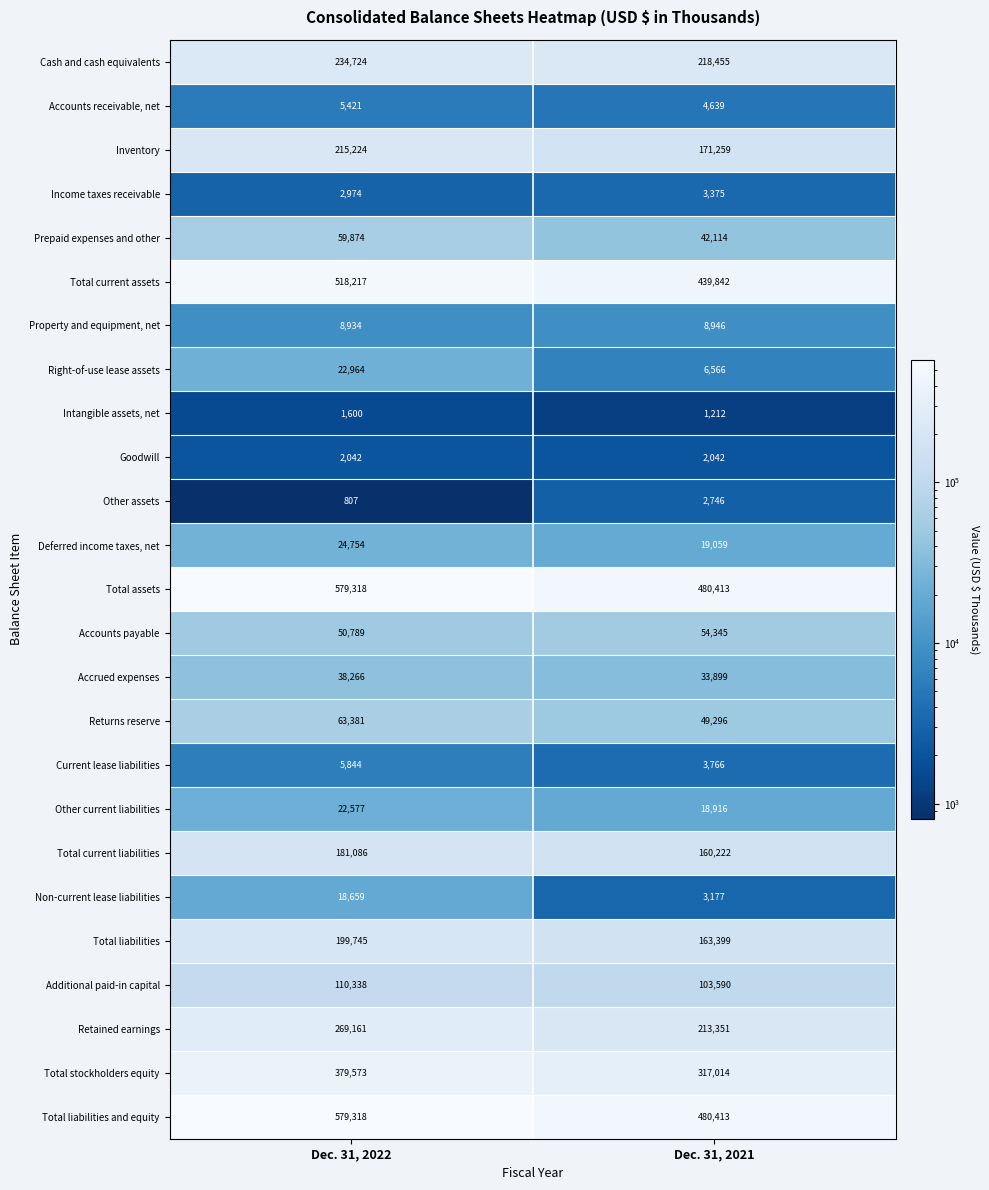

What is the approximate value of Non-current lease liabilities at Dec. 31, 2021?

3177